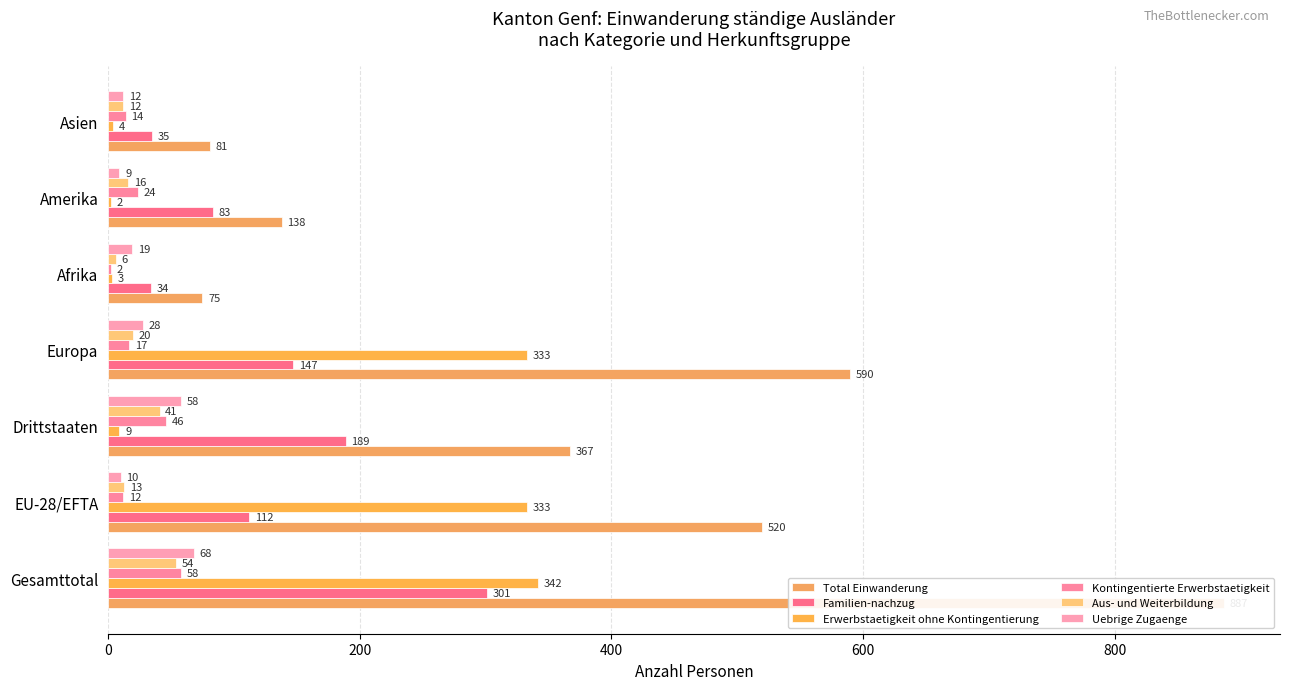

At how many categories does at least one series exceed 437?

3